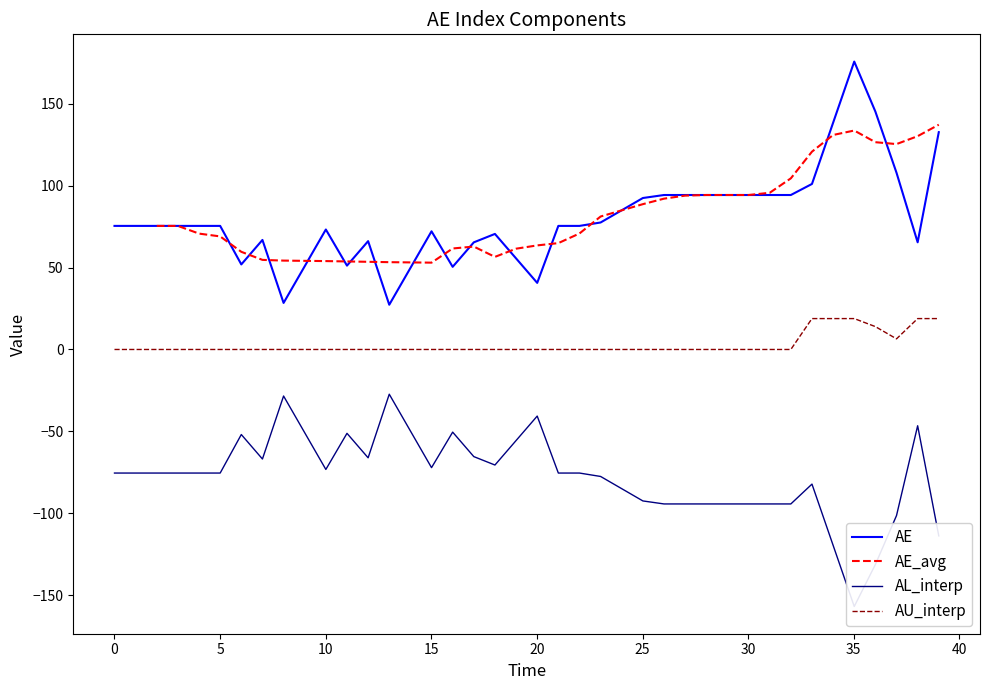

What is the lowest value of the AE series?

27.3